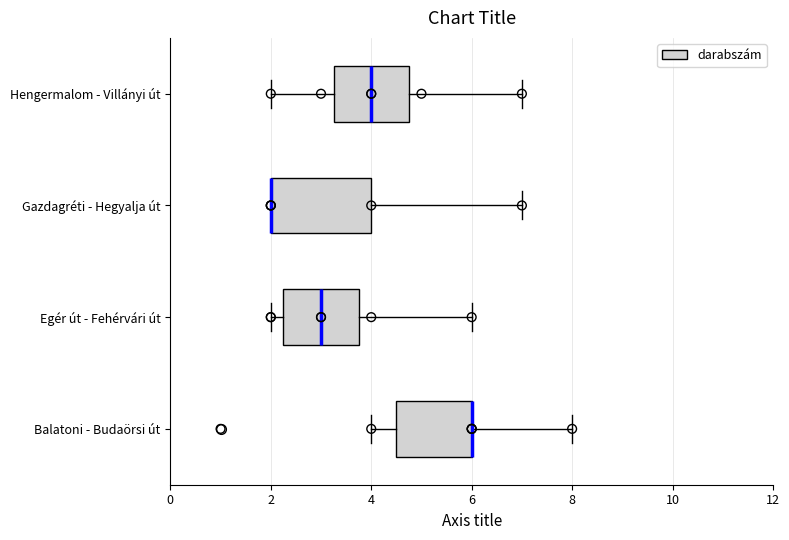

Reading bottom to top, read every box against the x-axis: the position of its median line, the range the box covers, and the ends of its whiskers. The values are not printed on the chart, so give them approximately, as read against the axis.

Balatoni - Budaörsi út: median 6.0 (drawn on the box's right edge), box 4.6 to 6.0, whiskers 4.0 to 8.0
Egér út - Fehérvári út: median 3.0, box 2.2 to 3.8, whiskers 2.0 to 6.0
Gazdagréti - Hegyalja út: median 2.0 (drawn on the box's left edge), box 2.0 to 4.0, whiskers 2.0 to 7.0
Hengermalom - Villányi út: median 4.0, box 3.2 to 4.8, whiskers 2.0 to 7.0